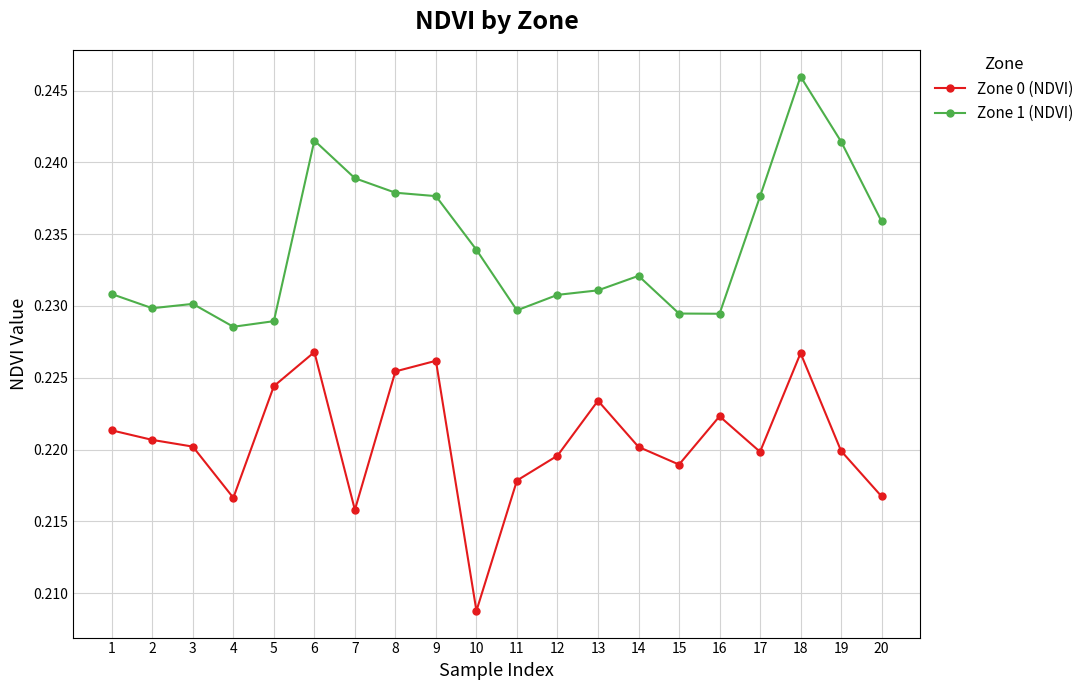

Which label corresponds to the largest value in the chart?

18